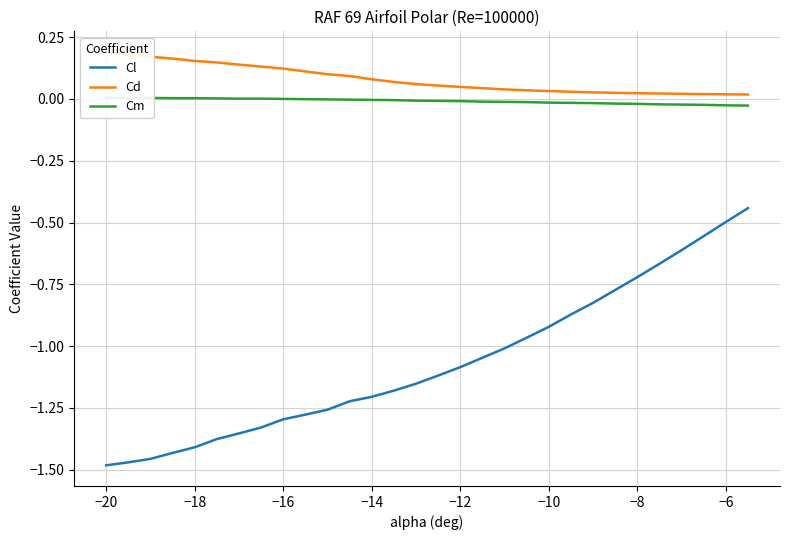

True or false: Cl and Cm cross at least once.

False